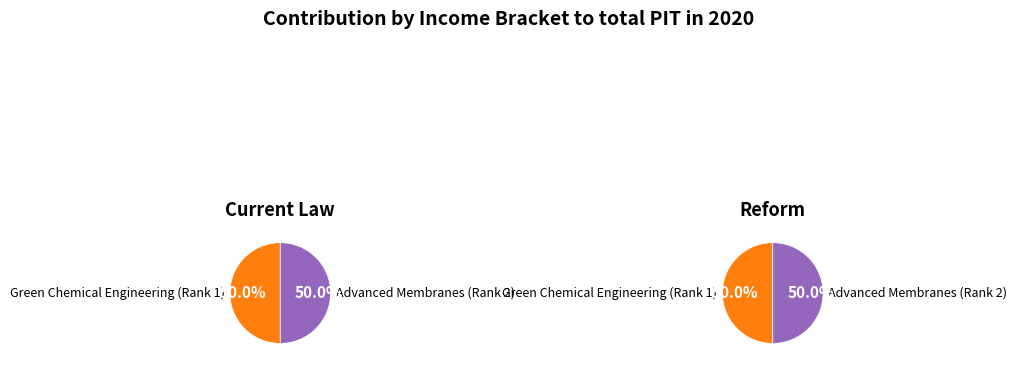

What portion of the pie excludes Green Chemical Engineering (Rank 1)?

50.0%